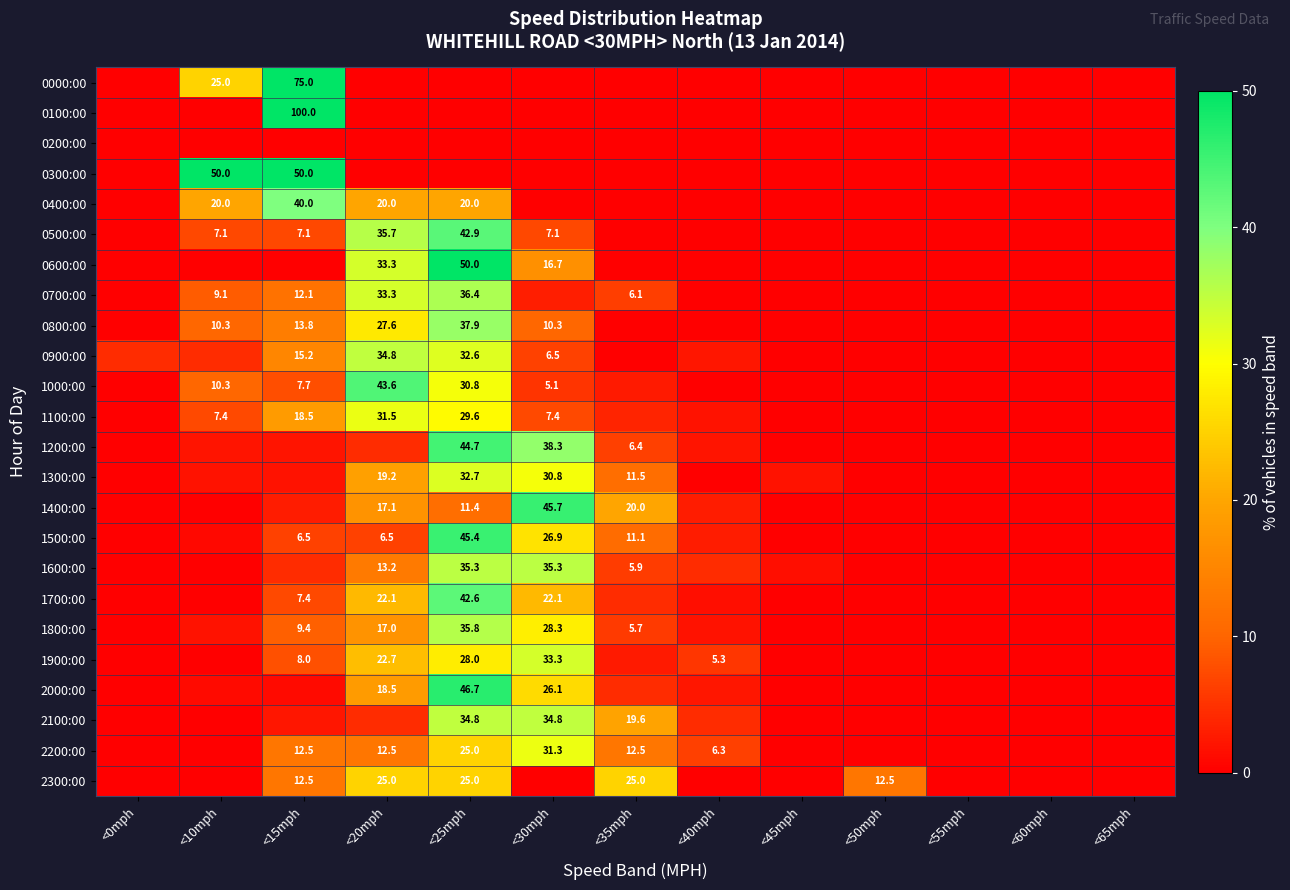

Between <45mph and <65mph, which is larger?

<45mph